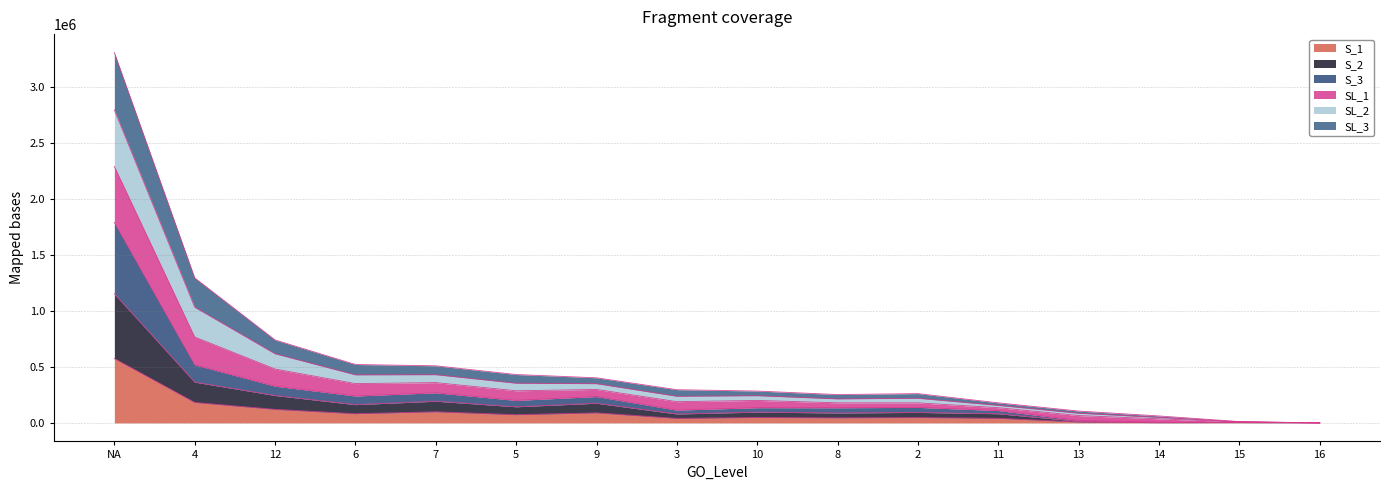

True or false: SL_2 has a value of 338877.4 at 12.

False